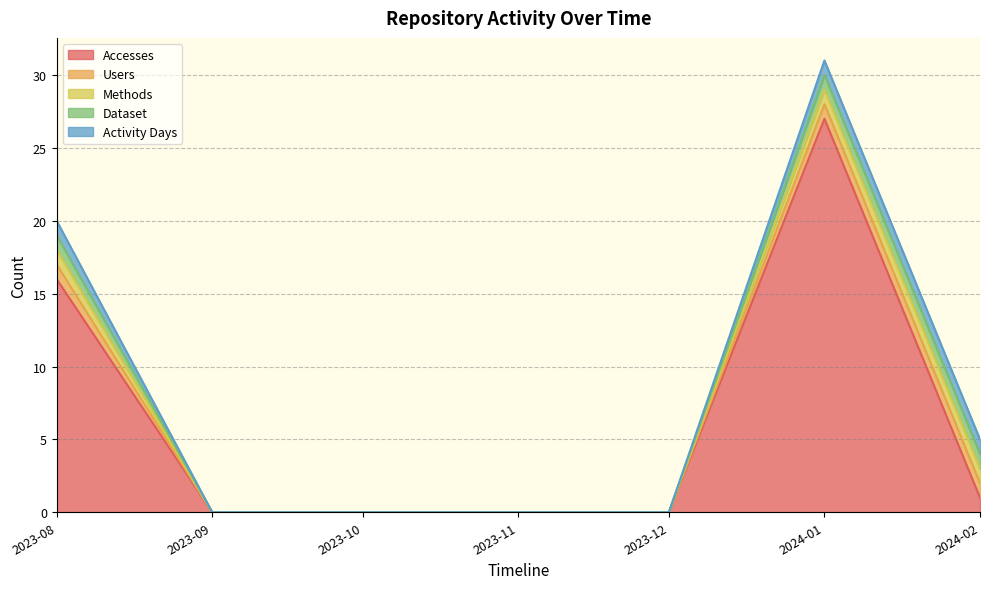

Which label corresponds to the smallest value in the chart?

2023-09-01